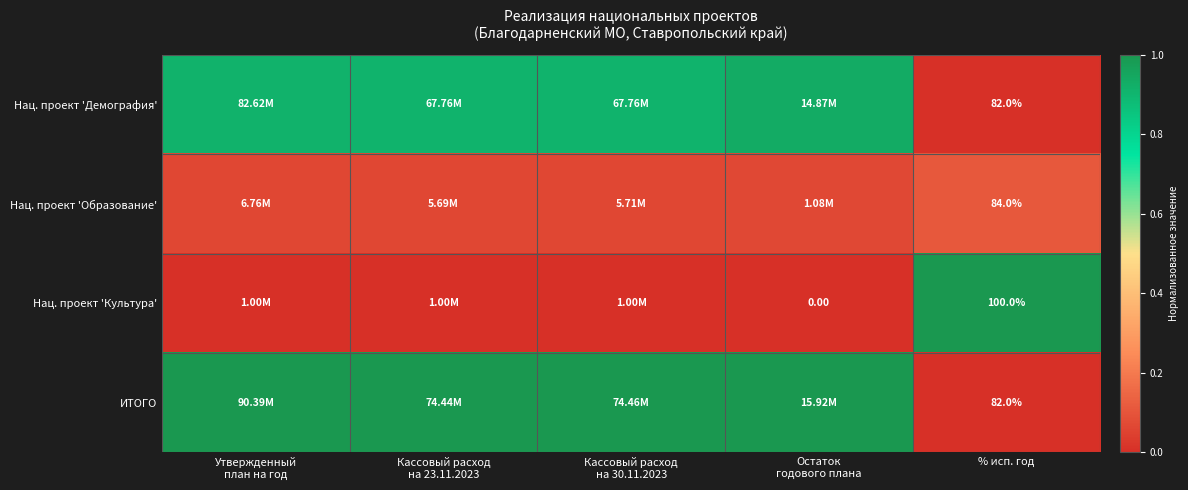

At Утвержденный план на год, list the series in order from smallest to largest.

Нац. проект 'Культура', Нац. проект 'Образование', Нац. проект 'Демография', ИТОГО